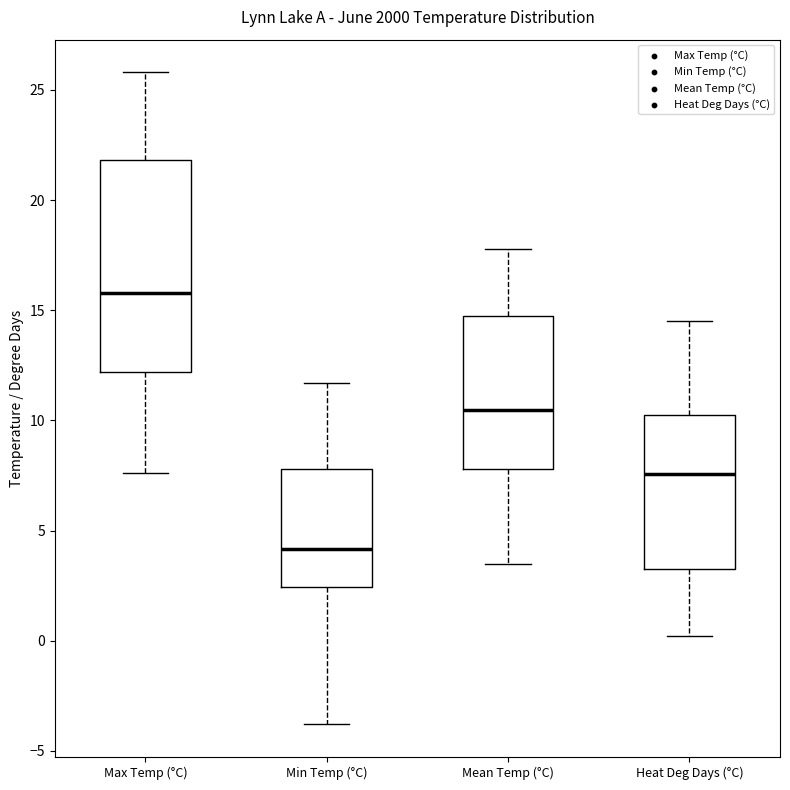

Which box is the tallest, from its lower edge to its upper edge?

Max Temp (°C)